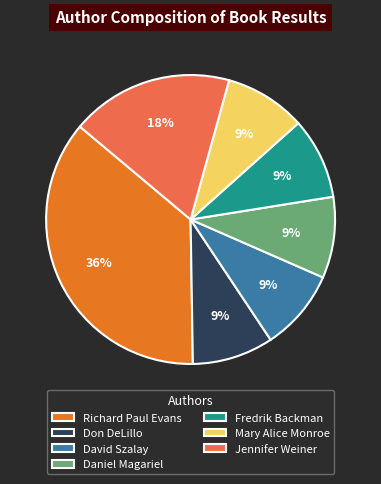

What is the largest slice in the pie chart?

Richard Paul Evans